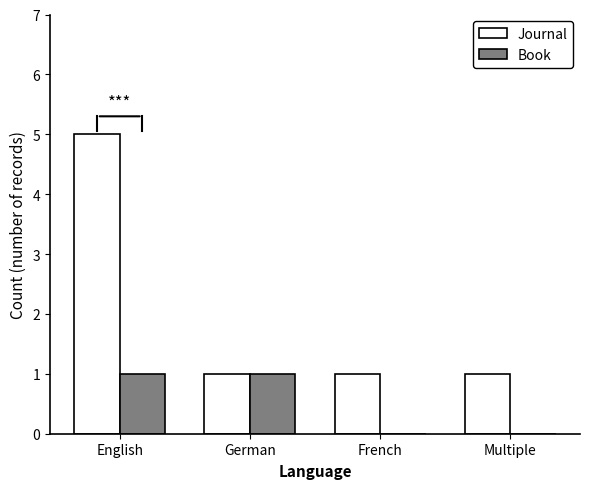

What is the sum of the Book values at English and Multiple?

1